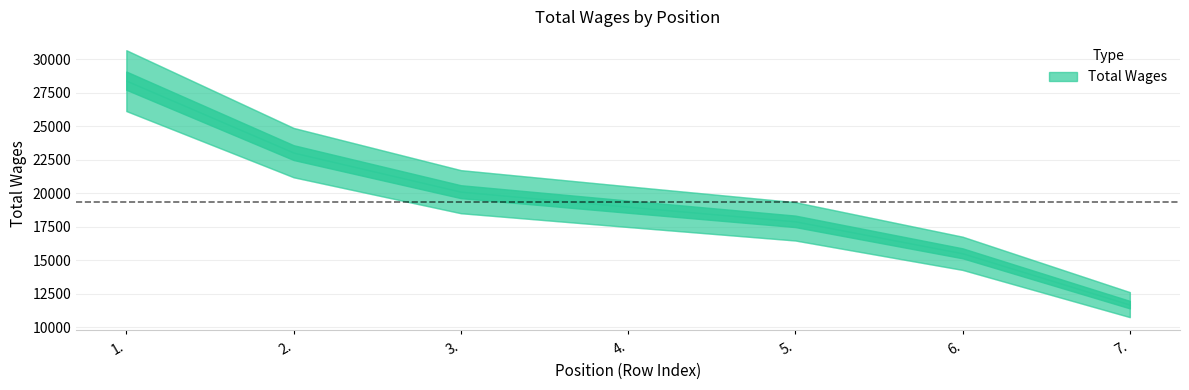

Where does the data first go above 18919?

1.